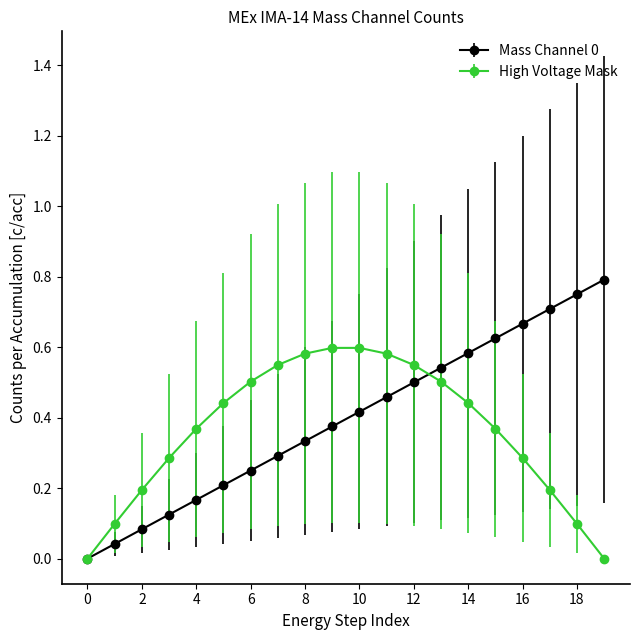

Count the number of categories in the chart.

20